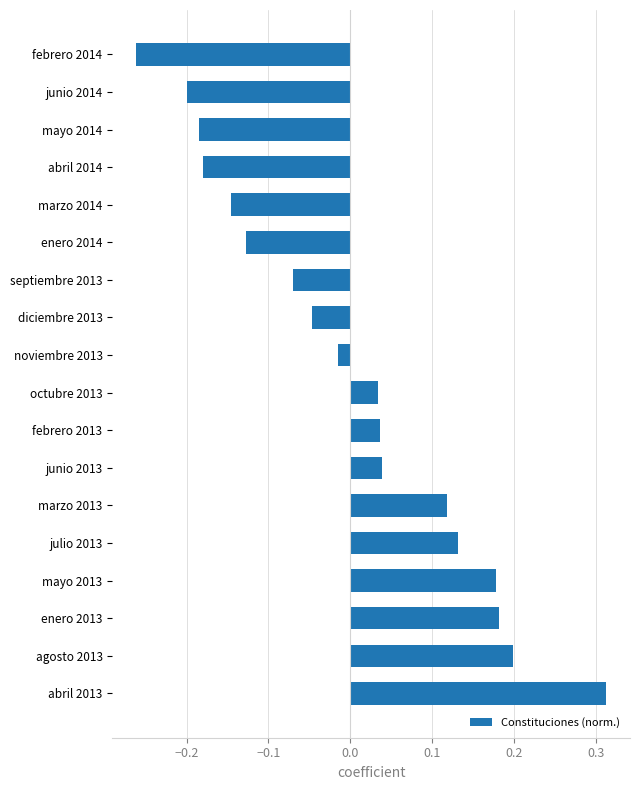

At which category does the chart reach its minimum across all series?

febrero 2014